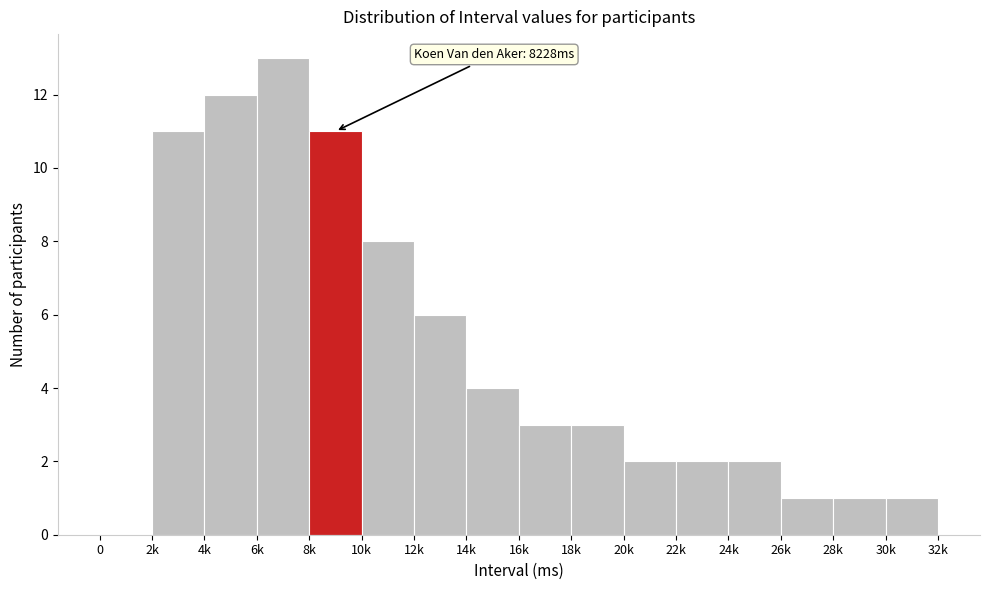

Reading left to right, extract all data points from this chart.

0=0	2k=11	4k=12	6k=13	8k=11	10k=8	12k=6	14k=4	16k=3	18k=3	20k=2	22k=2	24k=2	26k=1	28k=1	30k=1